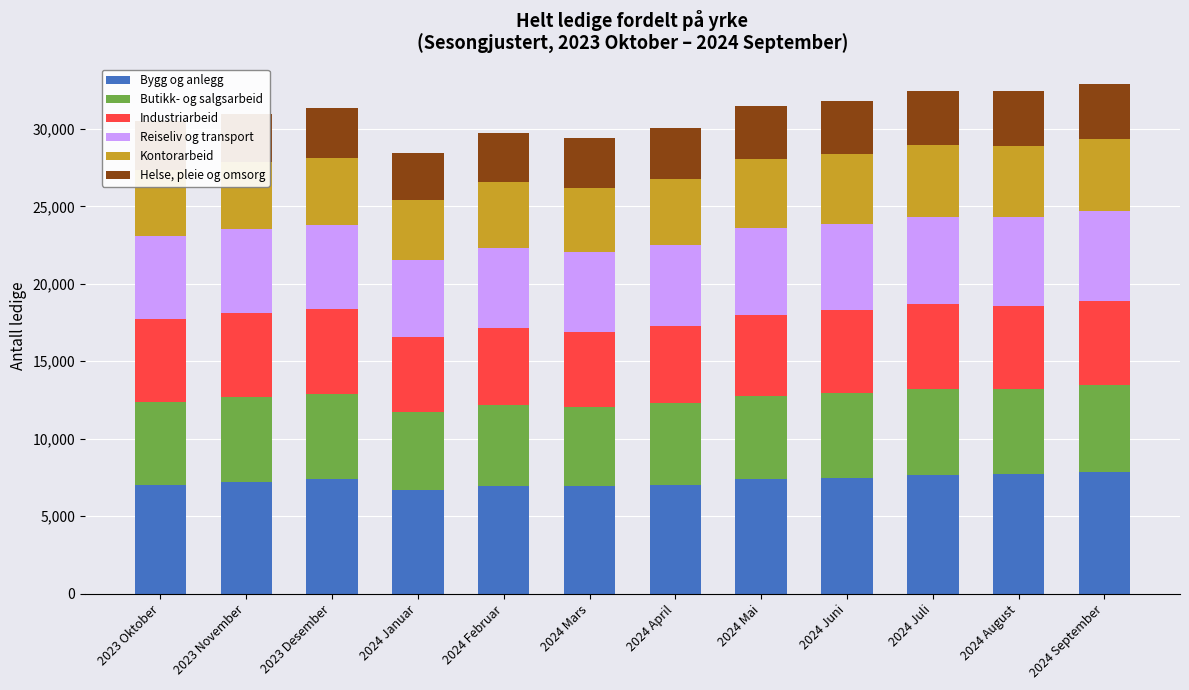

What is the total value across all series at 2024 Mars?

29383